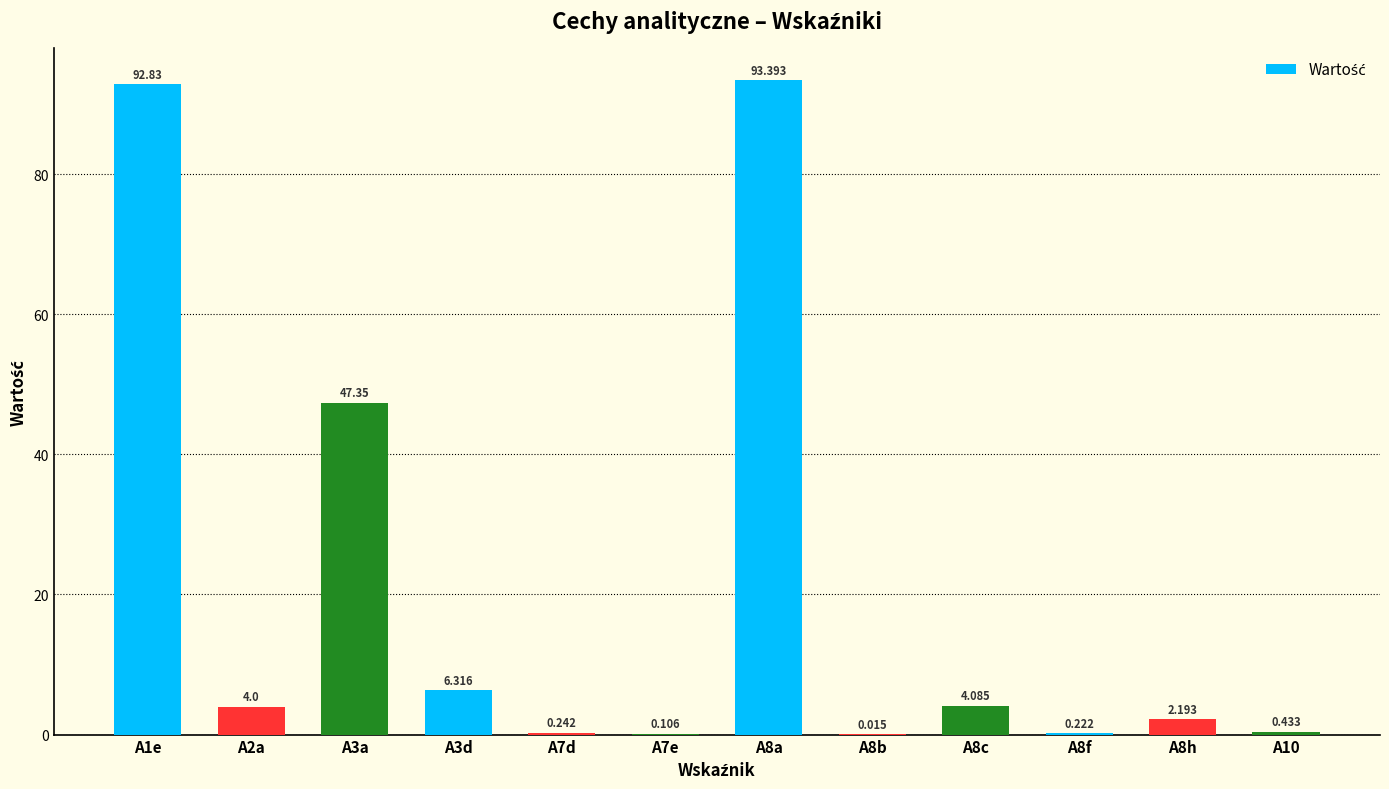

List the labels in order of value, smallest first.

A8b, A7e, A8f, A7d, A10, A8h, A2a, A8c, A3d, A3a, A1e, A8a